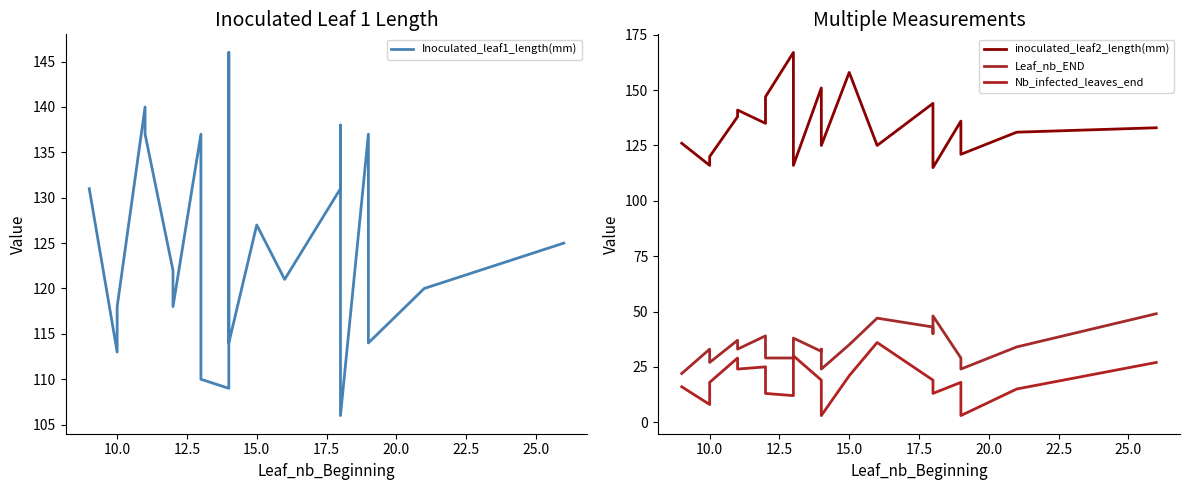

How many values in the inoculated_leaf2_length(mm) series exceed 135?

10